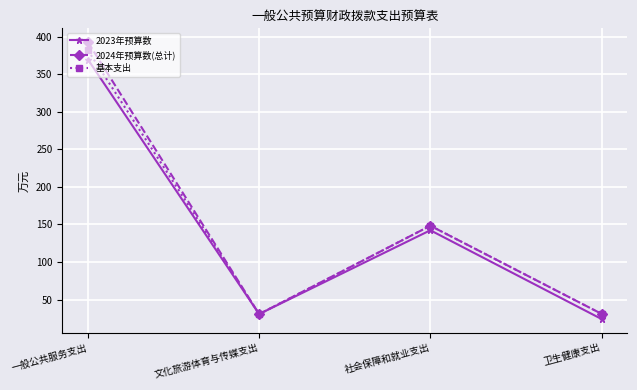

Which series has the widest spread of values?

2024年预算数(总计)